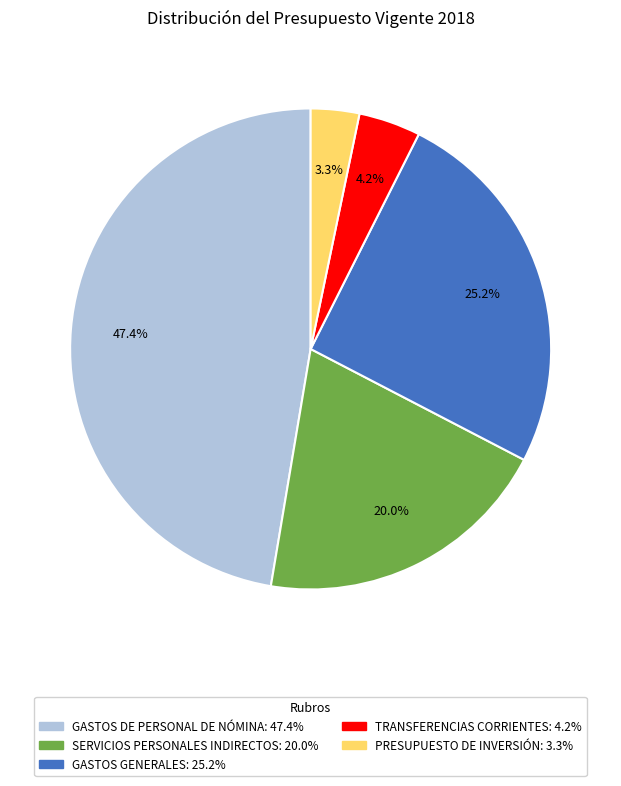

To the nearest percent, what is the difference between the GASTOS DE PERSONAL DE NÓMINA and SERVICIOS PERSONALES INDIRECTOS slice percentages?

27%